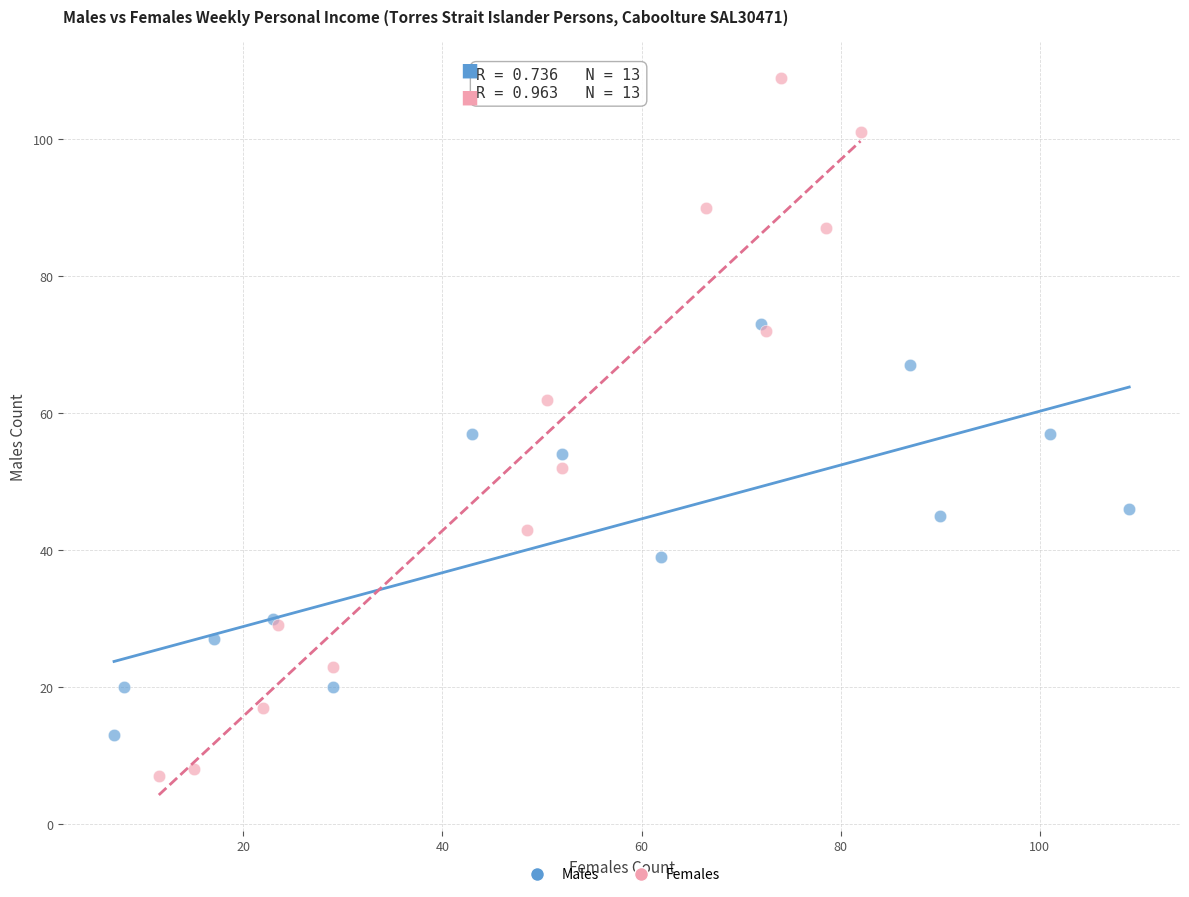

Which series has the largest Y range (max minus min)?

Females